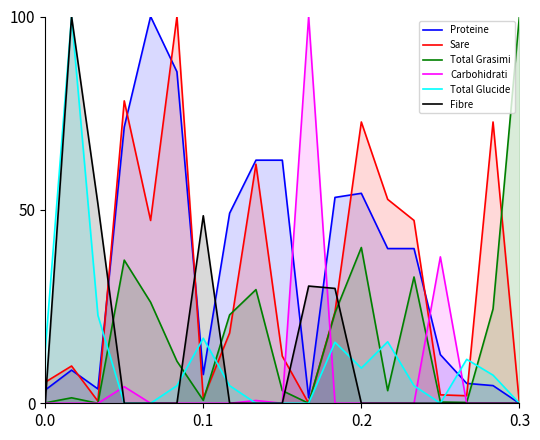

What is the maximum value for Total Glucide?

100.0